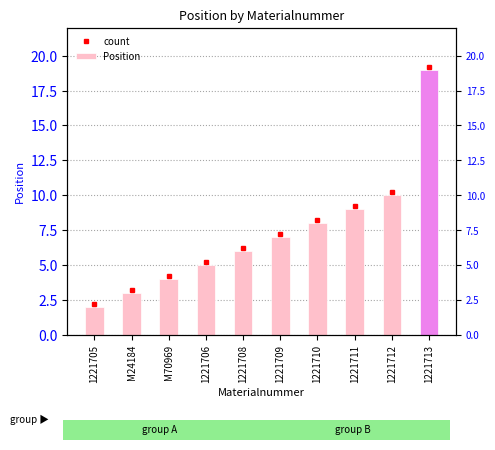

What is the greatest value displayed?

19